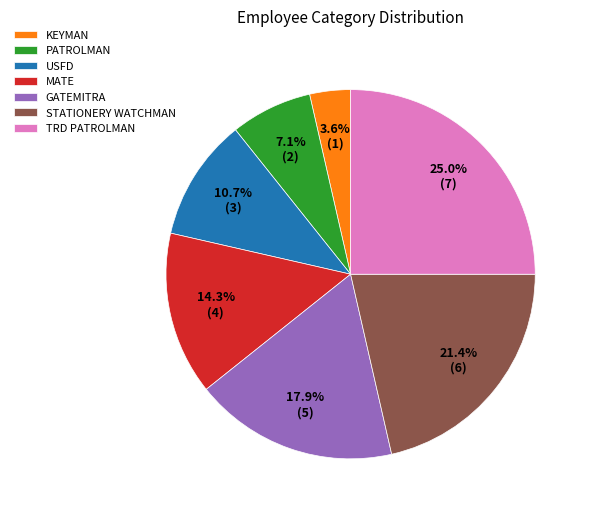

To the nearest percent, what is the difference between the PATROLMAN and GATEMITRA slice percentages?

11%